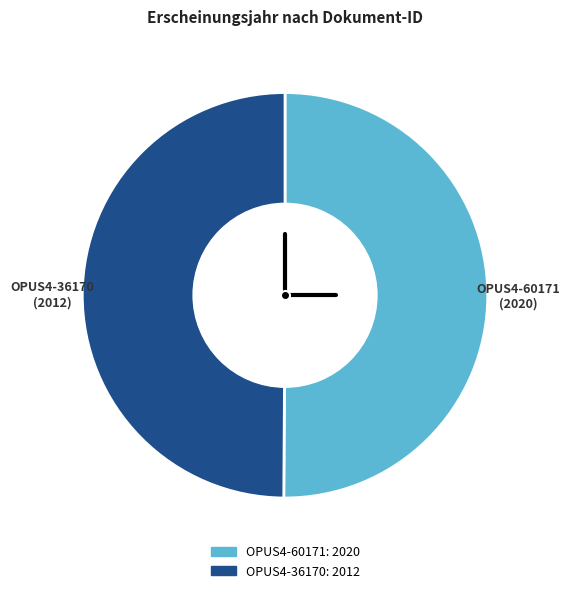

Is it true that OPUS4-36170 is 55% of the pie?

False